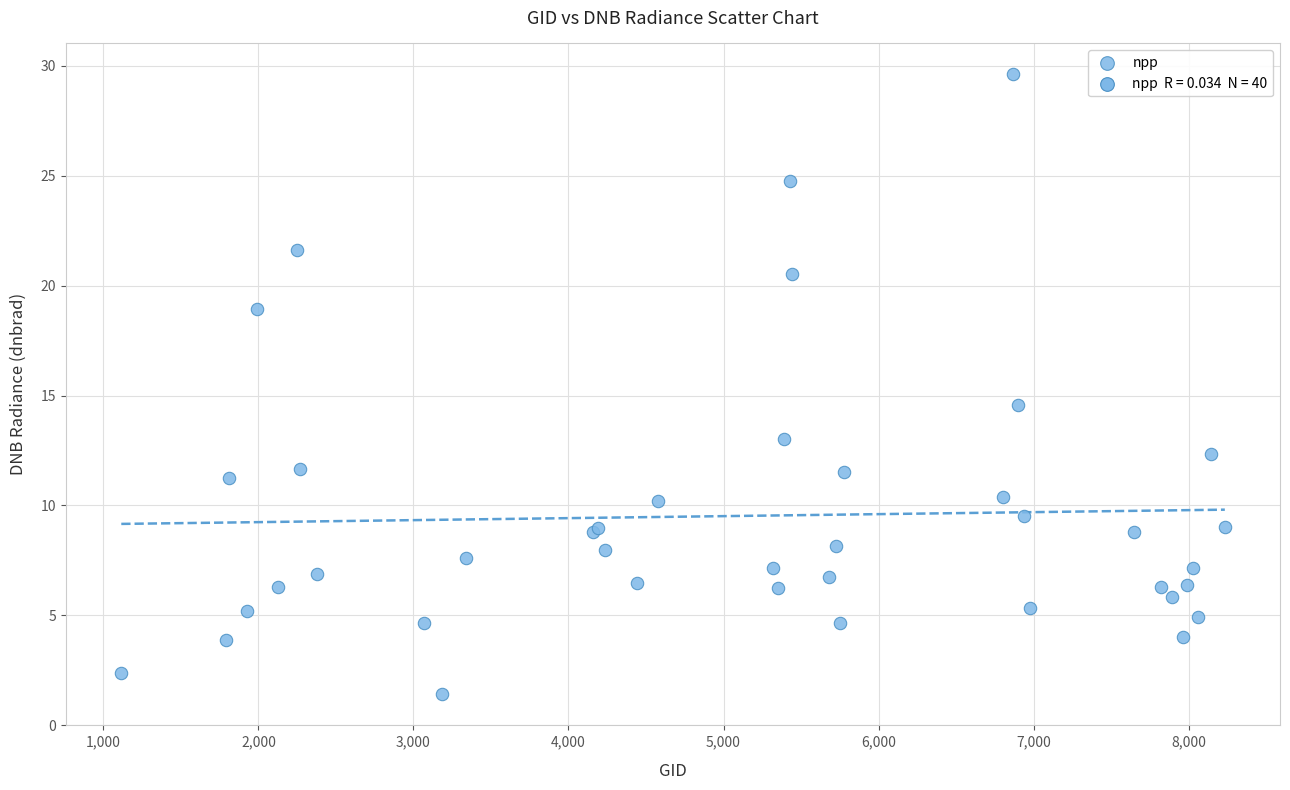

What Y value in the scatter plot is closest to 15?

14.5